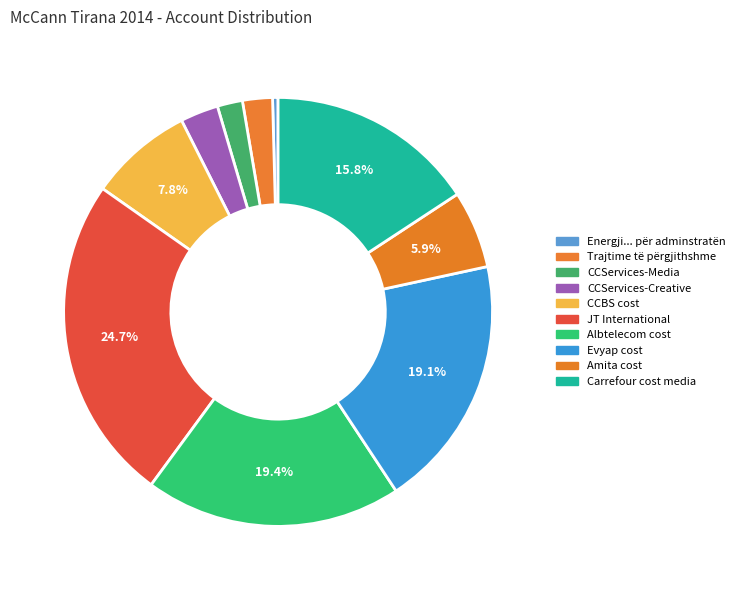

Is it true that Albtelecom cost is 19% of the pie?

True